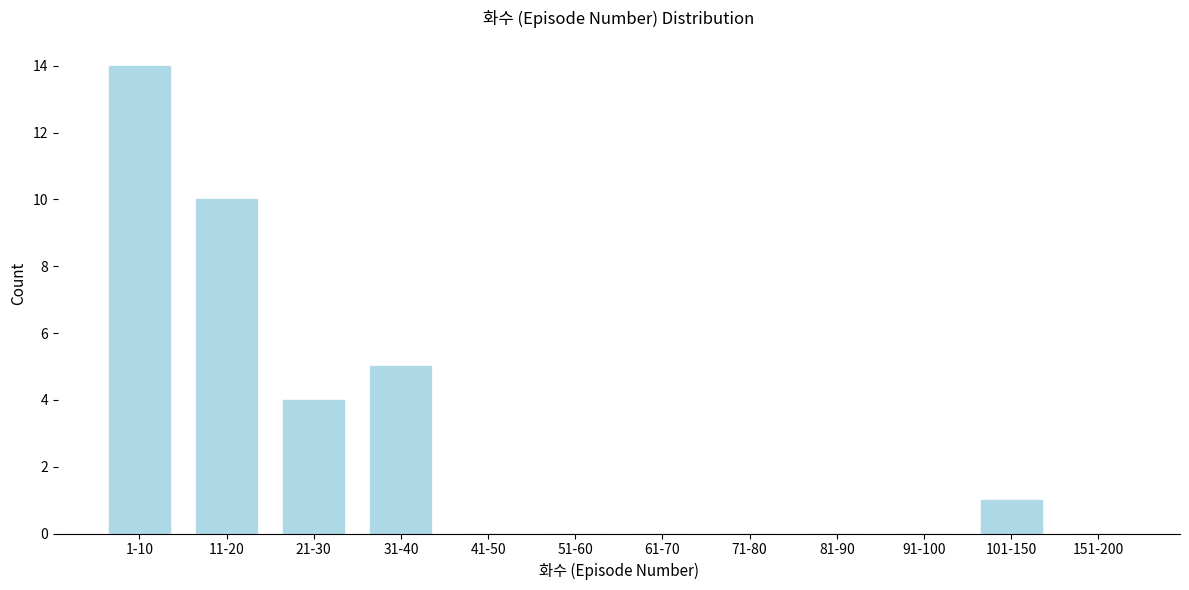

Reading left to right, what are all the values shown in this chart?

1-10=14	11-20=10	21-30=4	31-40=5	41-50=0	51-60=0	61-70=0	71-80=0	81-90=0	91-100=0	101-150=1	151-200=0